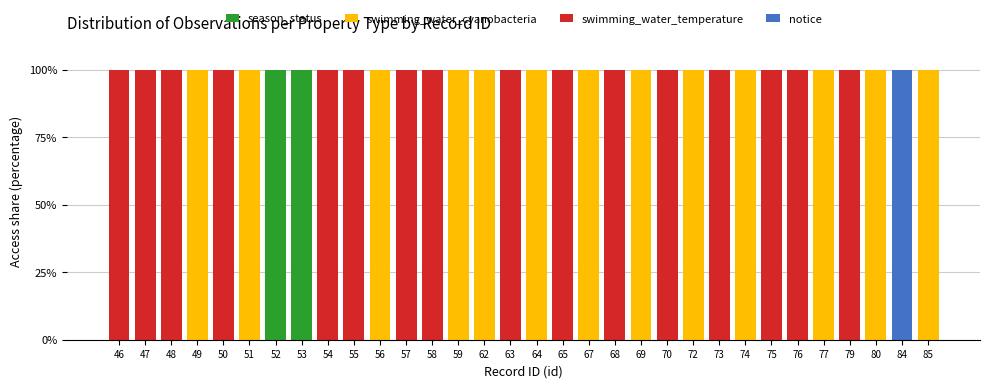

What is the total value across all series at 52?

100